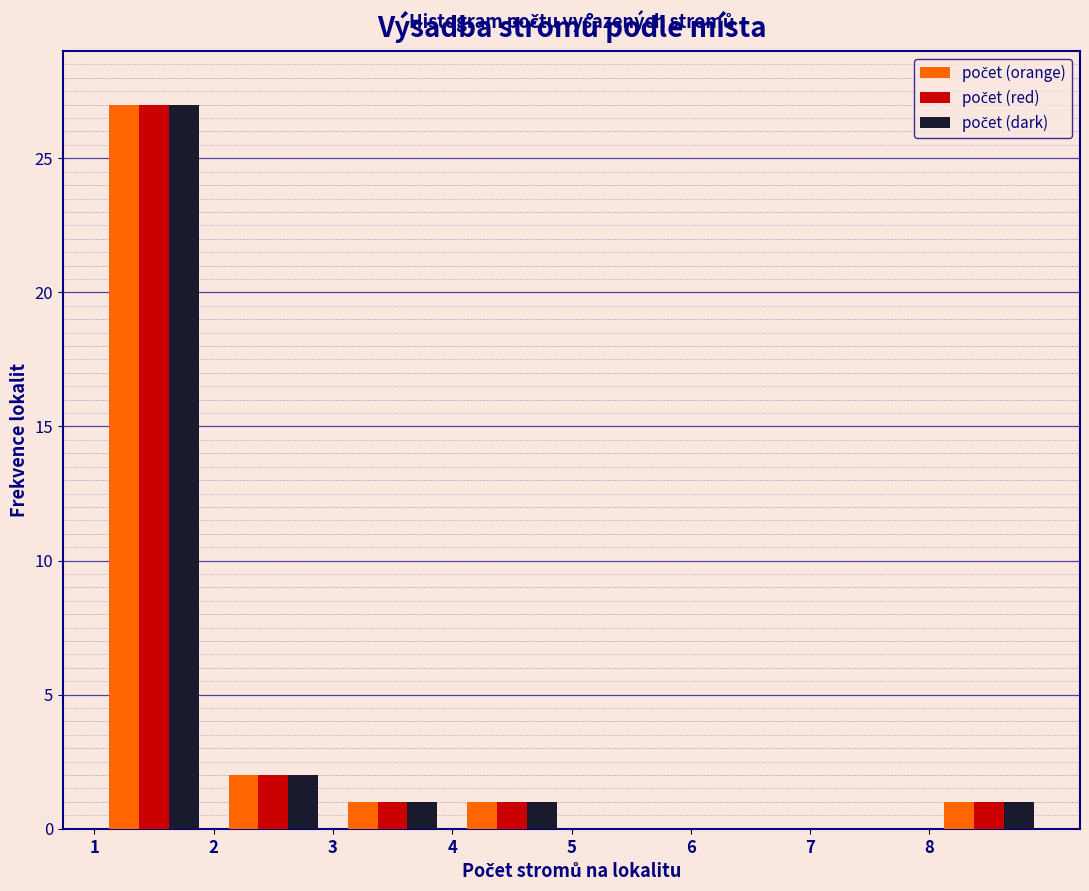

Reading left to right, list every range on the x-axis with the height of the bar of each series over it. The values are not printed on the chart, so give them approximately, as read against the axis.

1 to 2: počet (orange)=27	počet (red)=27	počet (dark)=27
2 to 3: počet (orange)=2	počet (red)=2	počet (dark)=2
3 to 4: počet (orange)=1	počet (red)=1	počet (dark)=1
4 to 5: počet (orange)=1	počet (red)=1	počet (dark)=1
5 to 6: počet (orange)=0	počet (red)=0	počet (dark)=0
6 to 7: počet (orange)=0	počet (red)=0	počet (dark)=0
7 to 8: počet (orange)=0	počet (red)=0	počet (dark)=0
8 to 9: počet (orange)=1	počet (red)=1	počet (dark)=1